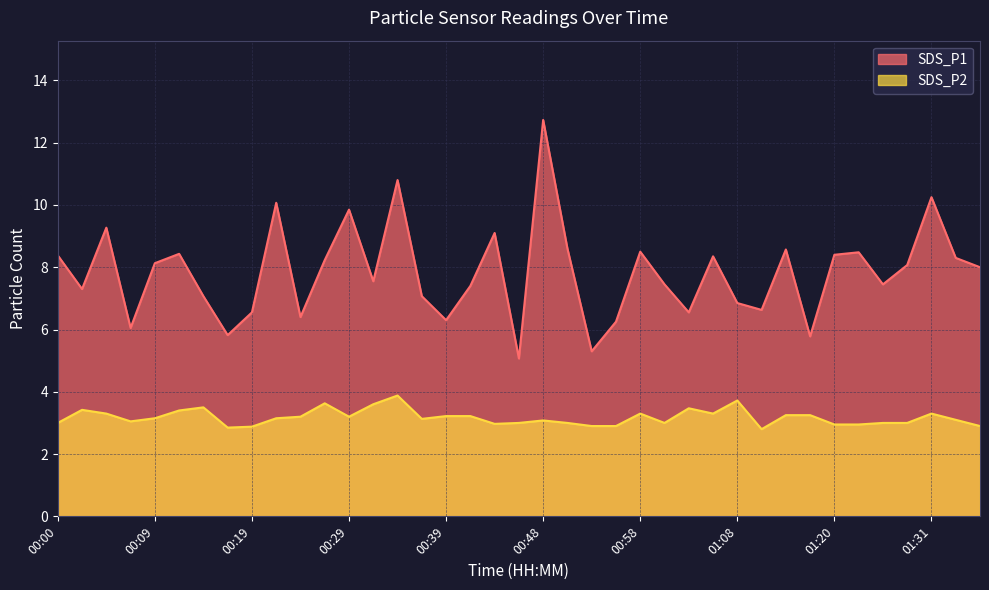

True or false: SDS_P2 and SDS_P1 intersect in this chart.

False